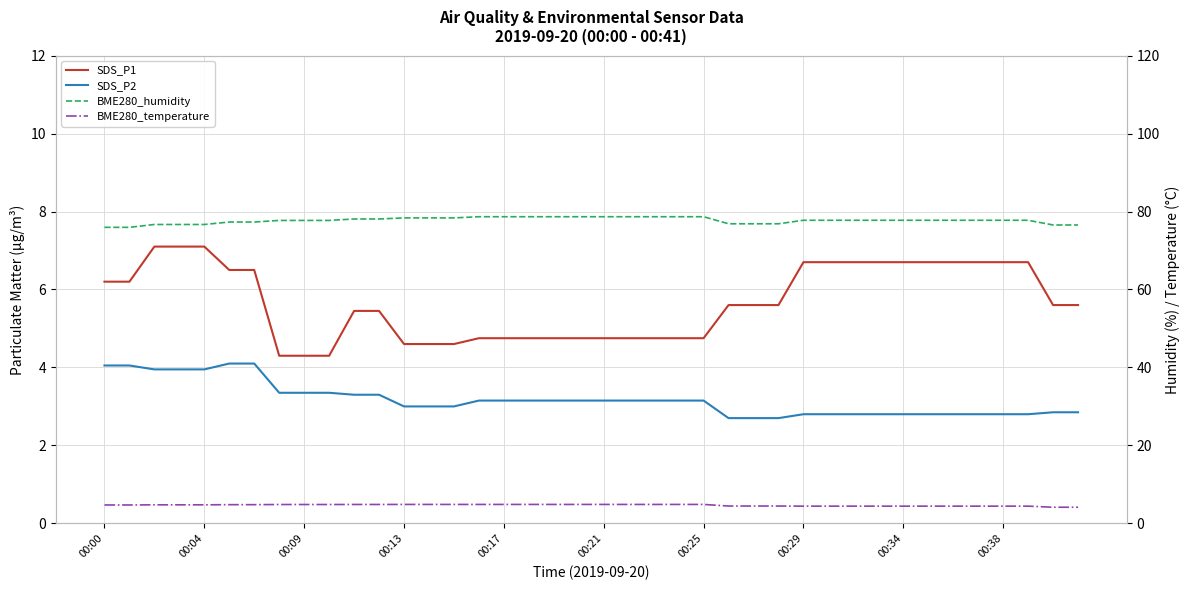

What is the minimum value for BME280_temperature?

4.1